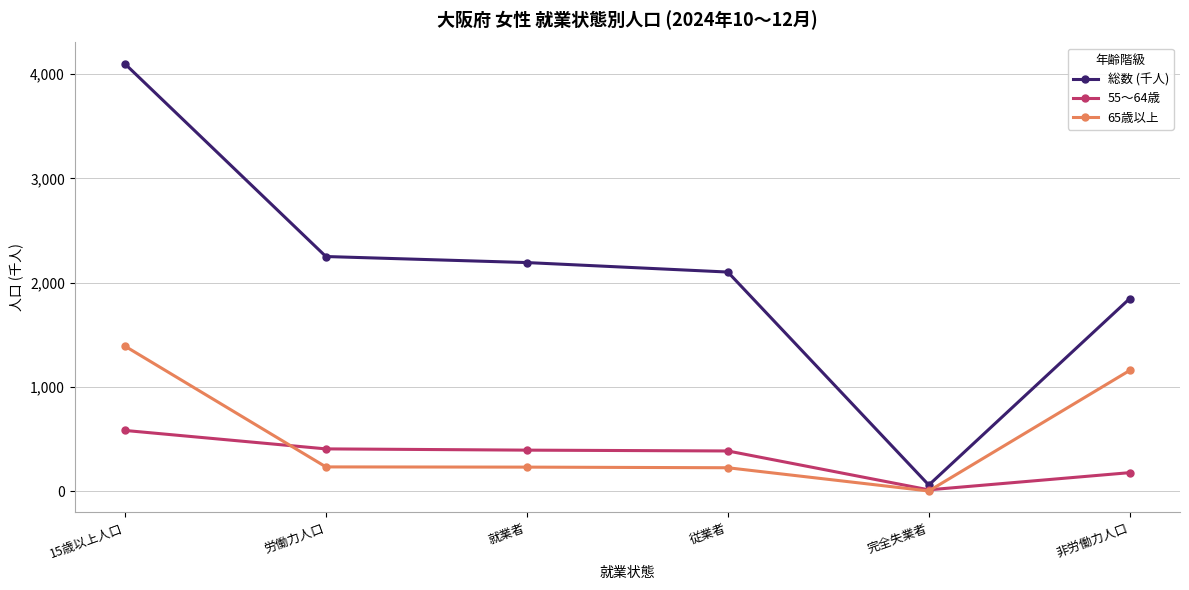

At 非労働力人口, list the series in order from largest to smallest.

総数 (千人), 65歳以上, 55～64歳